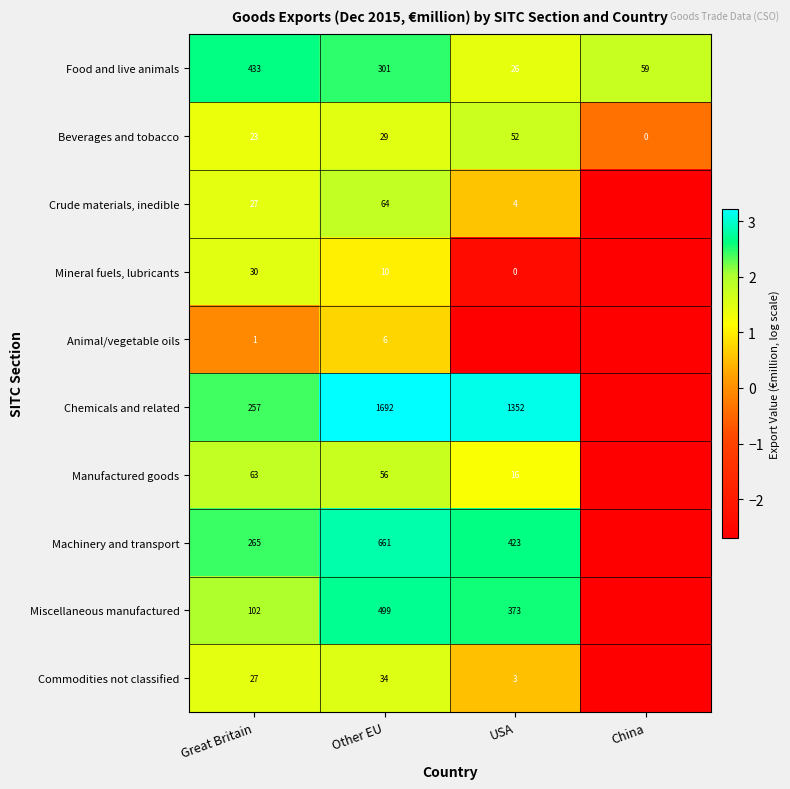

At which category is the sum across all series the highest?

Other EU